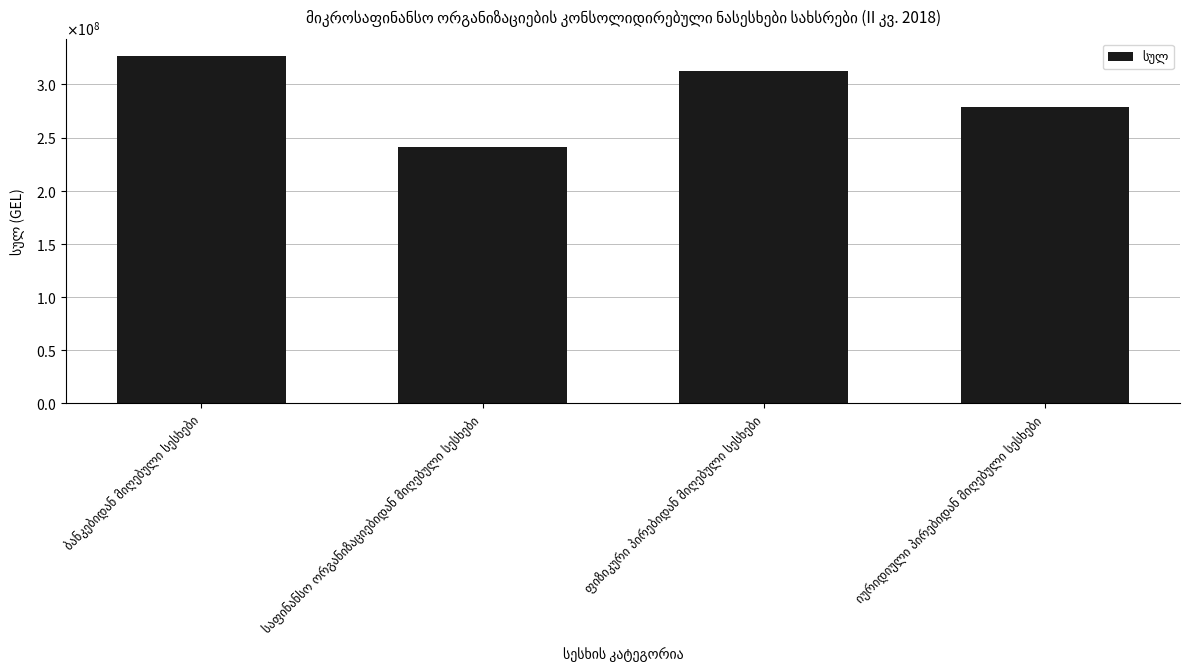

Which has a higher value, იურიდიული პირებიდან მიღებული სესხები or ფიზიკური პირებიდან მიღებული სესხები?

ფიზიკური პირებიდან მიღებული სესხები